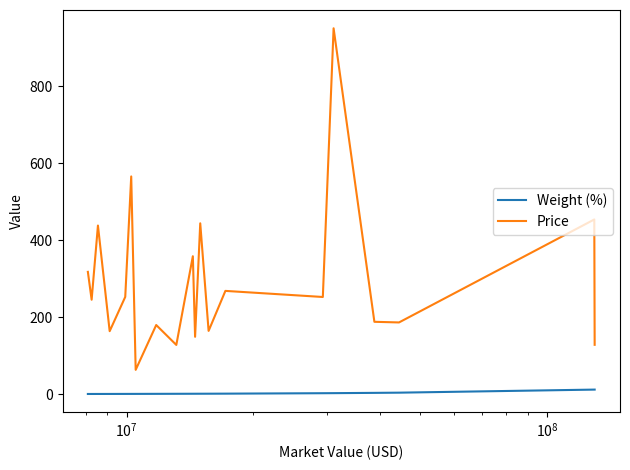

Is it true that Price equals 935.0 at 14?

False